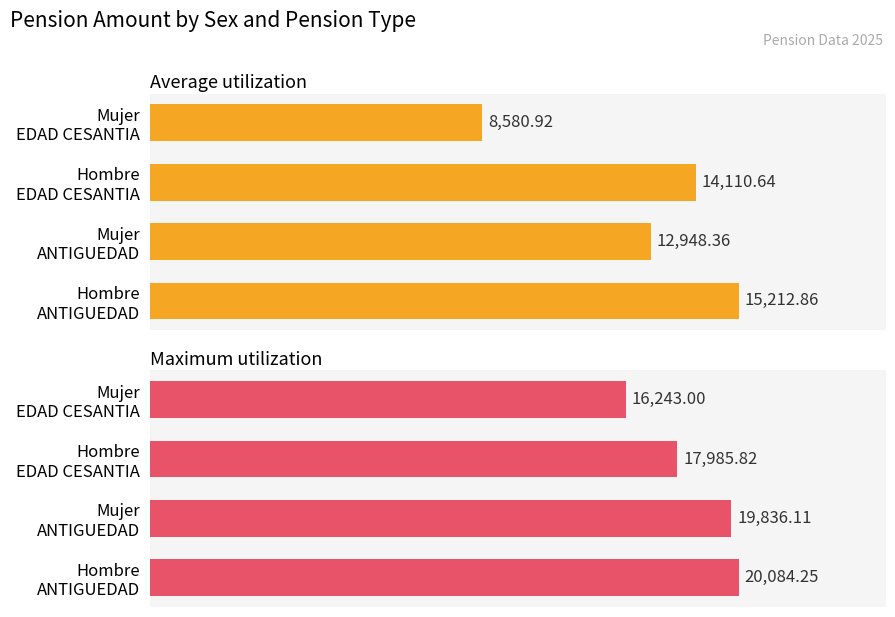

Is it true that Maximum utilization equals 10365.6 at Mujer EDAD CESANTIA?

False